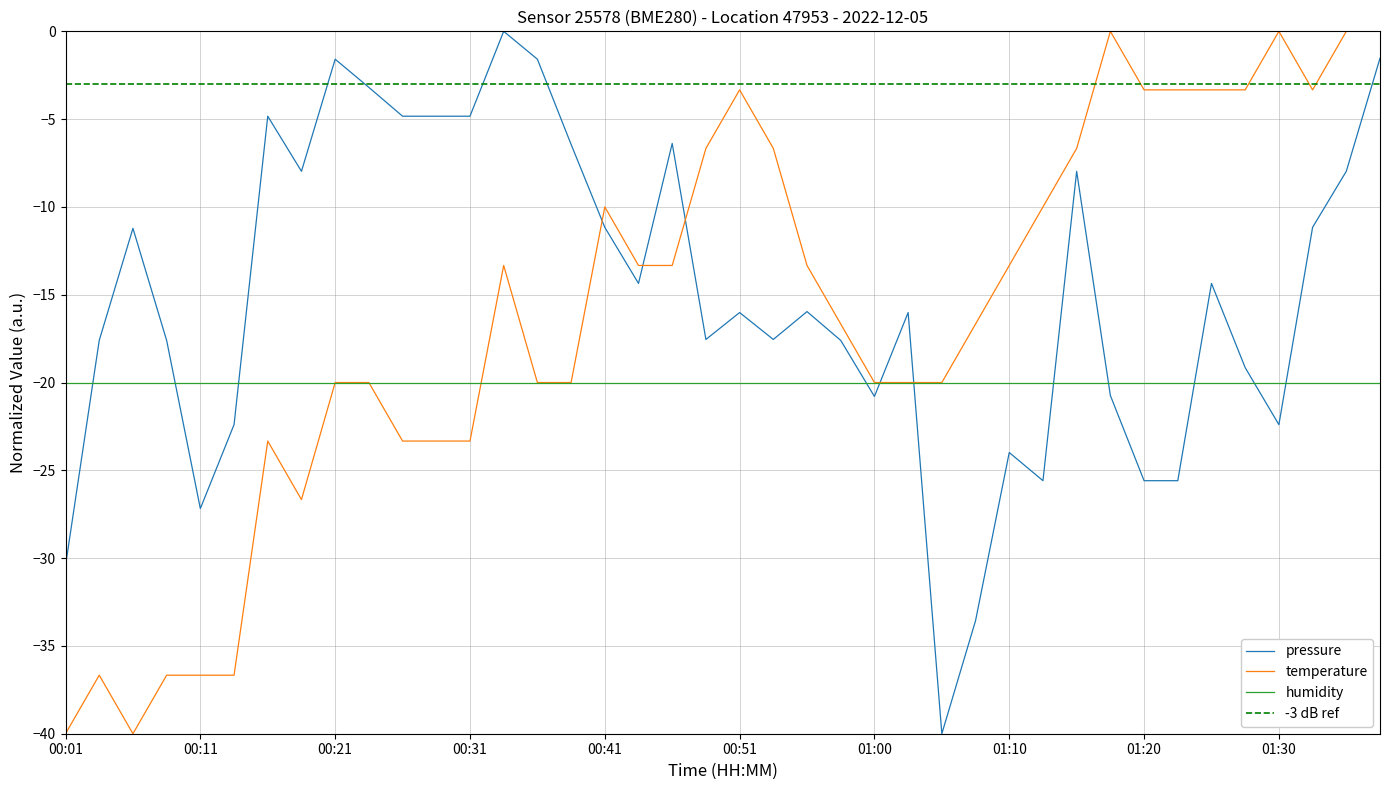

What is the difference between the maximum and second lowest values in the temperature series?

40.0